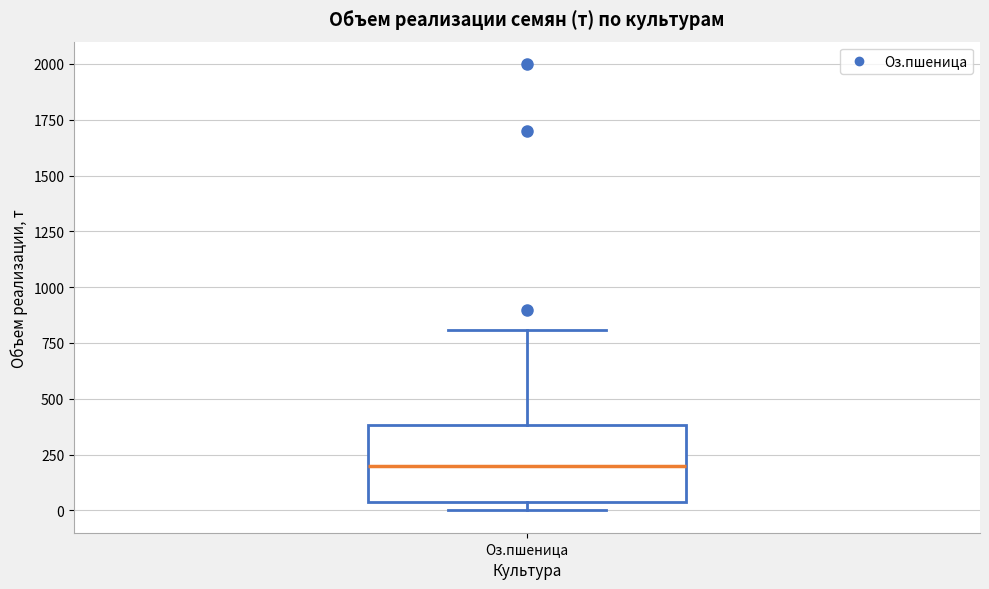

Transcribe this box plot: give where the median line is, the range the box spans, and where the two whiskers end, as read against the y-axis. The values are not printed on the chart, so give them approximately, as read against the axis.

median 200, box 50 to 400, whiskers 0 to 800